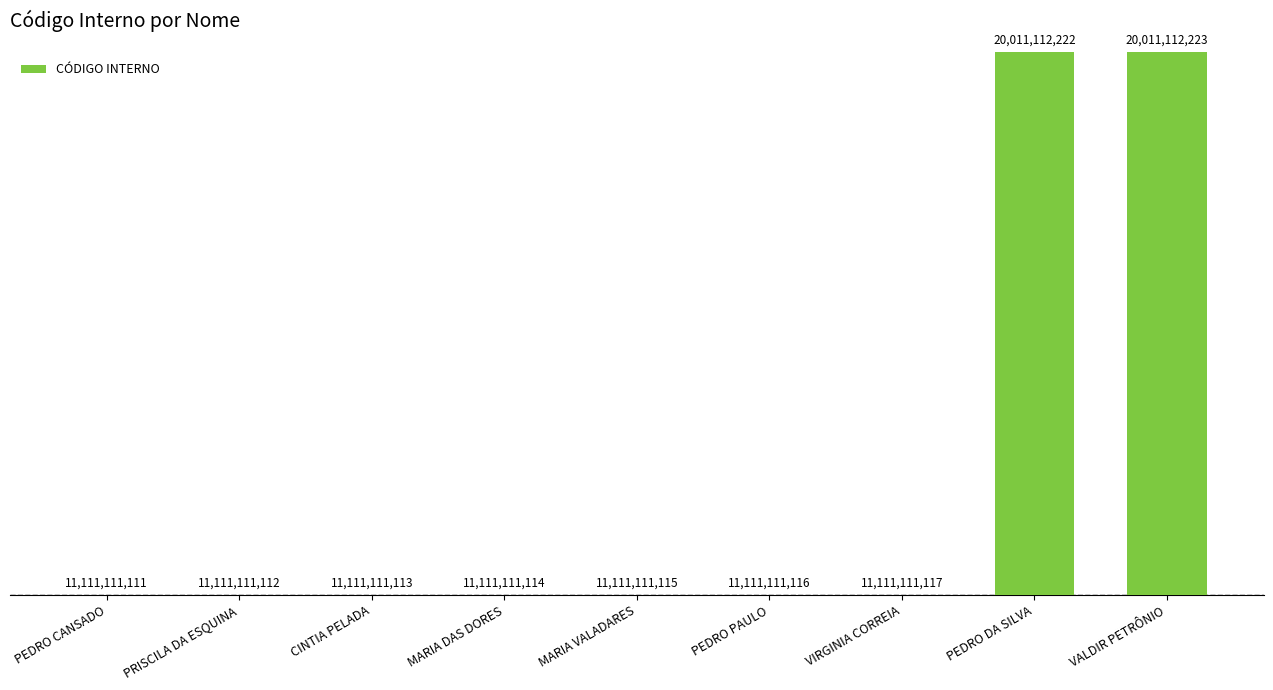

The chart shows a value of 6342947137 at CINTIA PELADA. True or false?

False